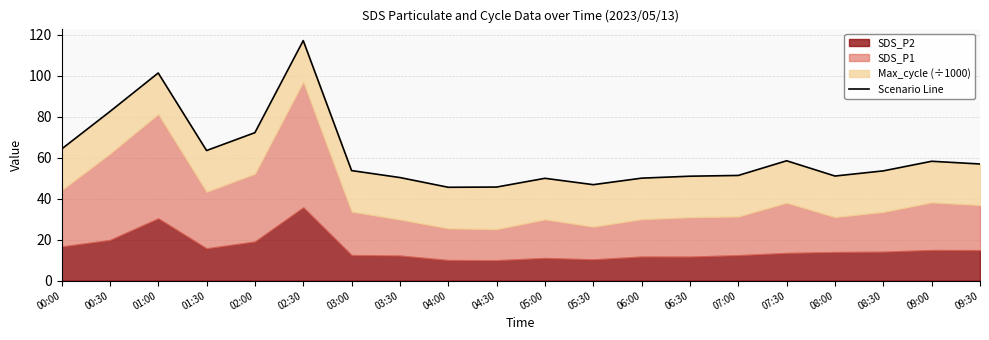

Reading left to right, extract all data points from this chart.

64.2	82.5	101.3	63.5	72.2	117.2	53.7	50.3	45.6	45.7	50.0	46.9	50.0	51.0	51.4	58.5	51.1	53.6	58.3	56.9